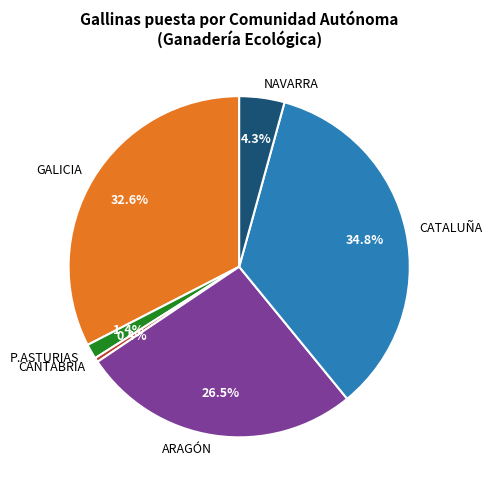

Is the sum of GALICIA and ARAGÓN greater than half?

Yes